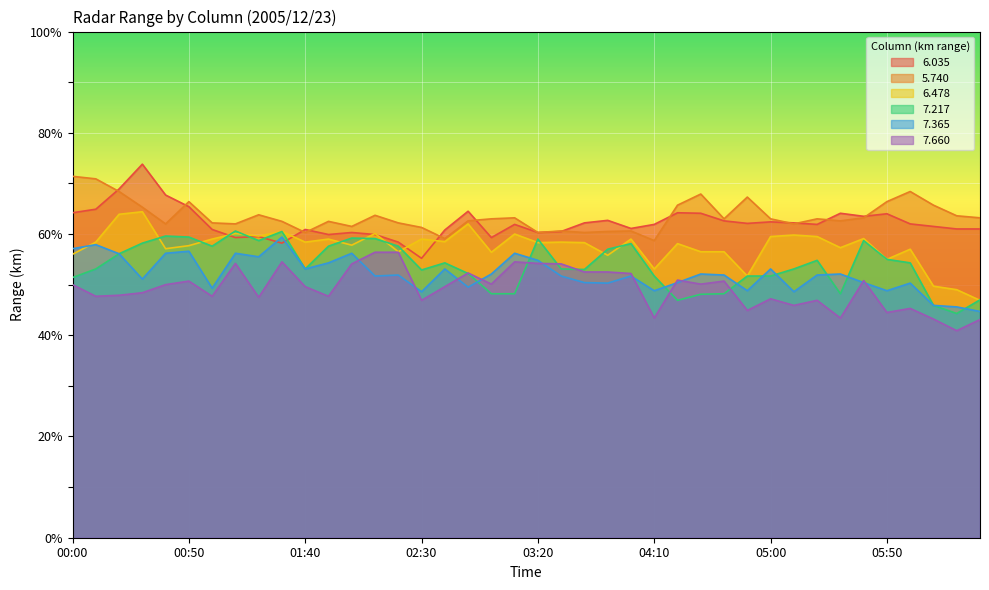

Is it true that   7.660 equals 47.7 at 00:10?

True